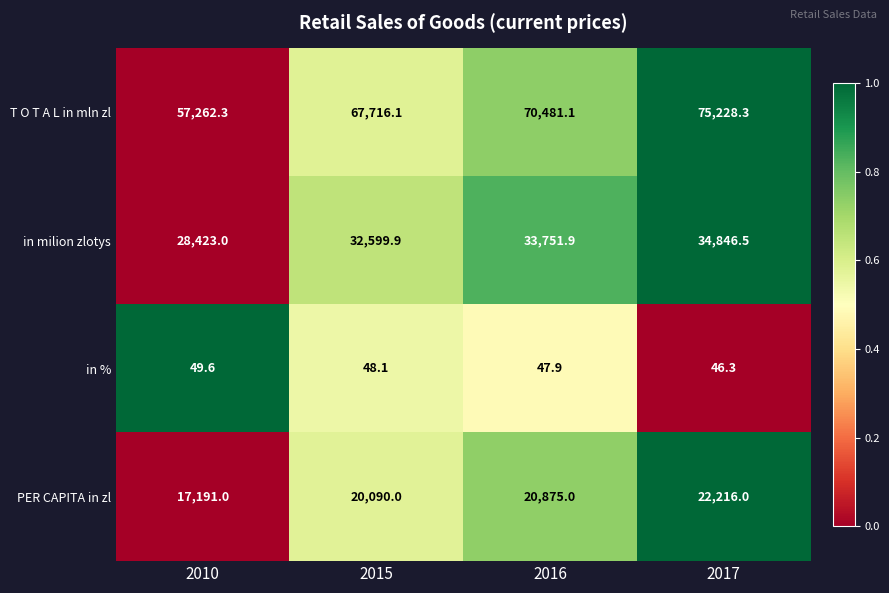

How many distinct data groups are displayed?

4